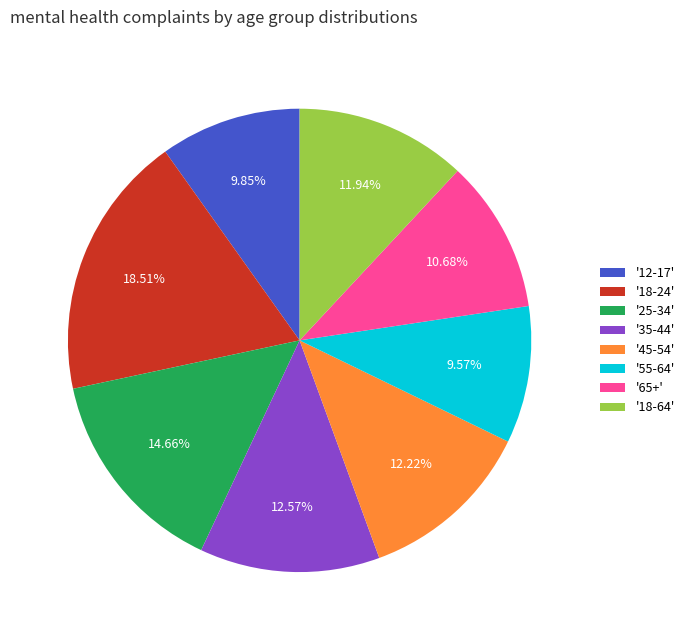

Is there any slice that represents more than half of the pie?

No